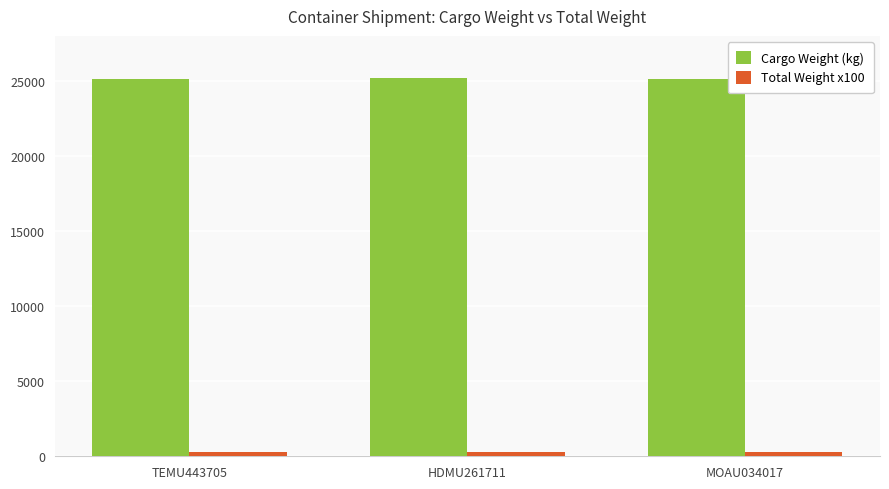

How many data points does each series have?

3